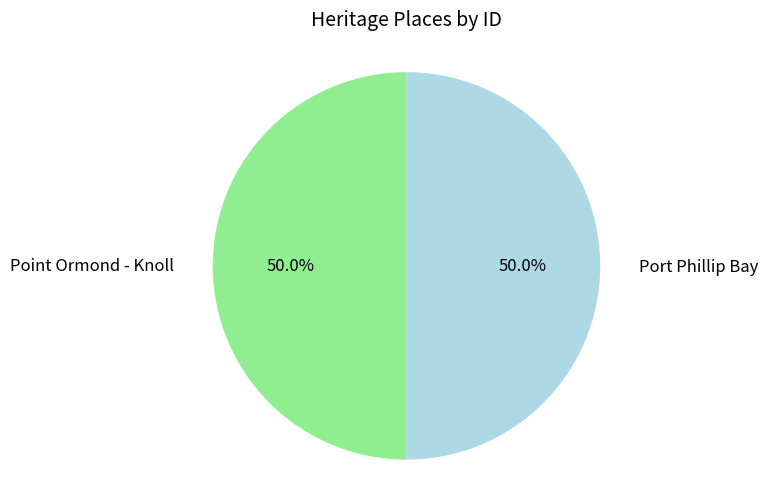

What percentage is the Point Ormond - Knoll slice, to the nearest percent?

50%